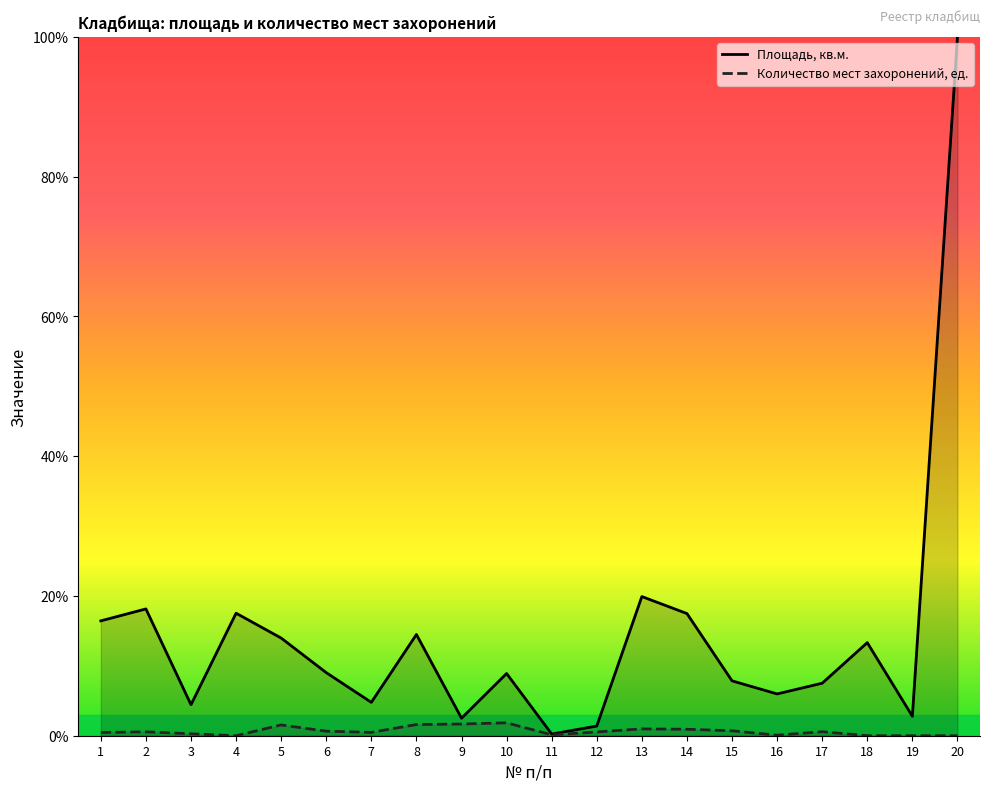

How many series are shown in this chart?

2